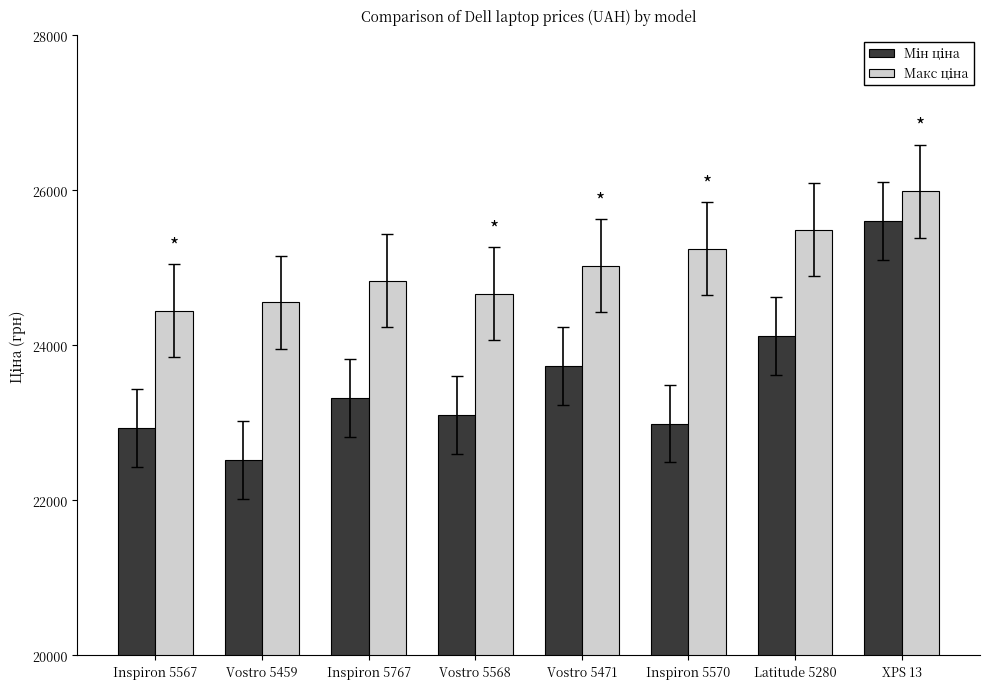

Which category has the highest value across all series?

XPS 13